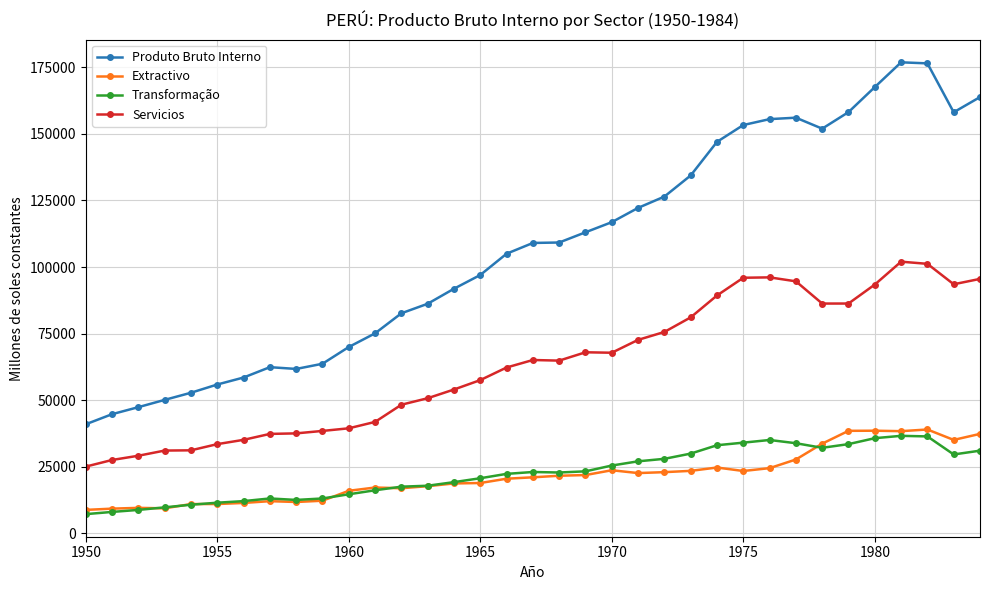

How many lines are shown in the chart?

4